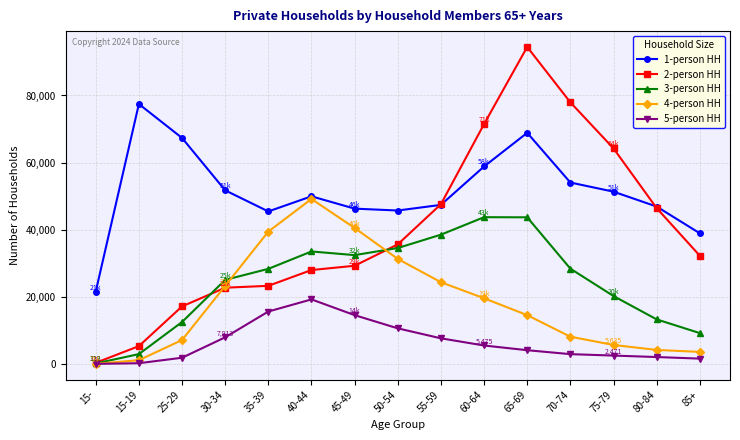

Between 15- and 50-54, which series saw the biggest shift?

2-person HH